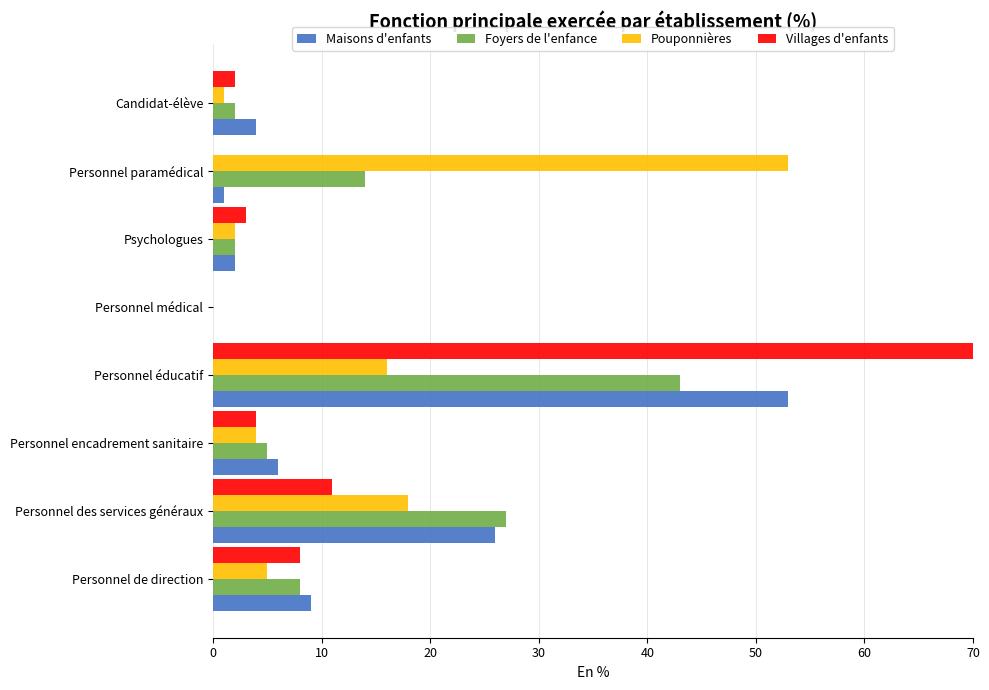

Which series has the largest total across all categories?

Villages d'enfants